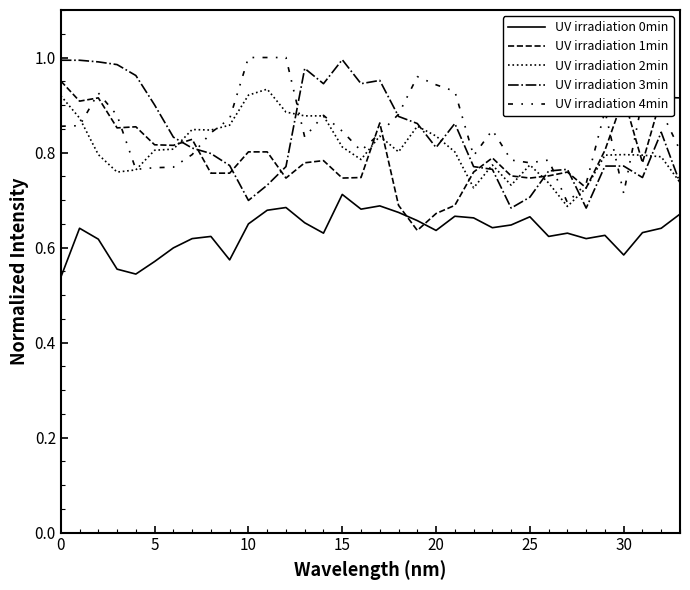

Does the chart display data point markers on the line(s)?

No